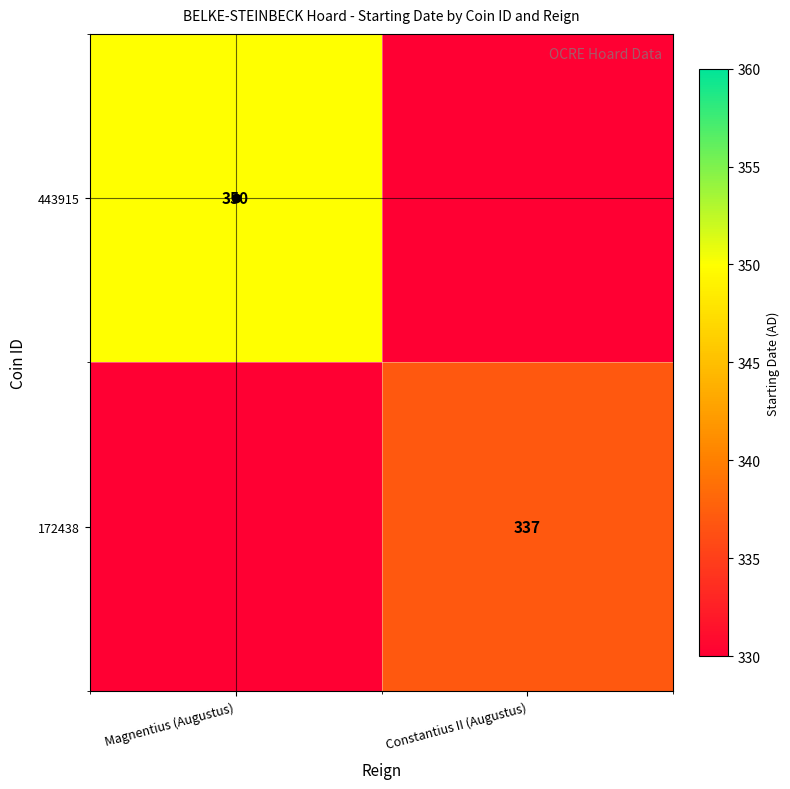

Is the value of 443915 at Magnentius (Augustus) greater than the value of 172438 at Constantius II (Augustus)?

Yes